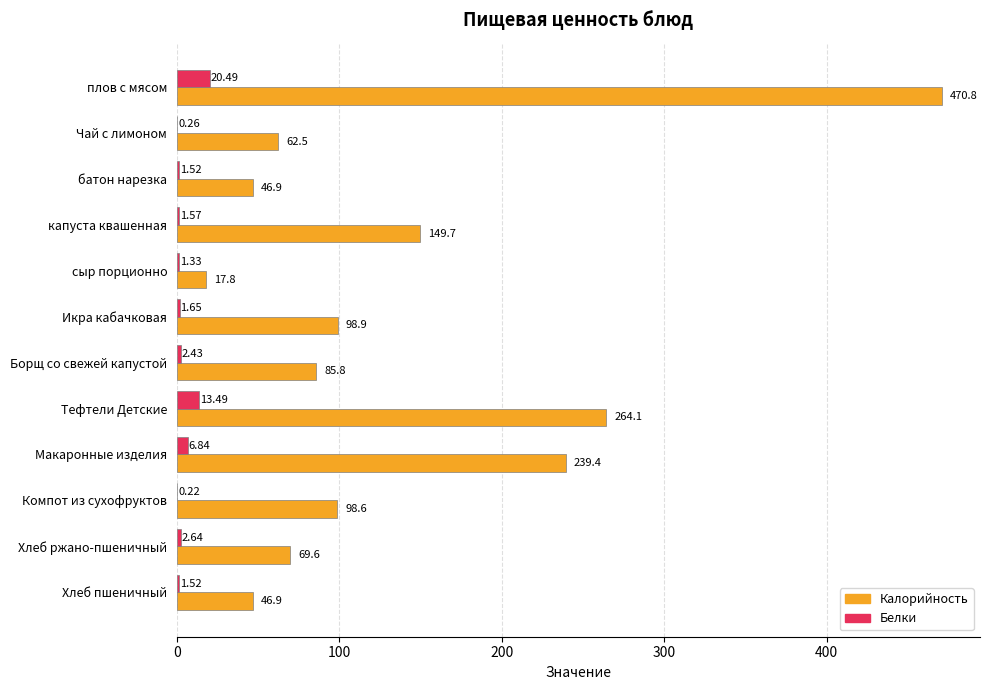

Between капуста квашенная and Хлеб ржано-пшеничный, which series saw the biggest shift?

Калорийность